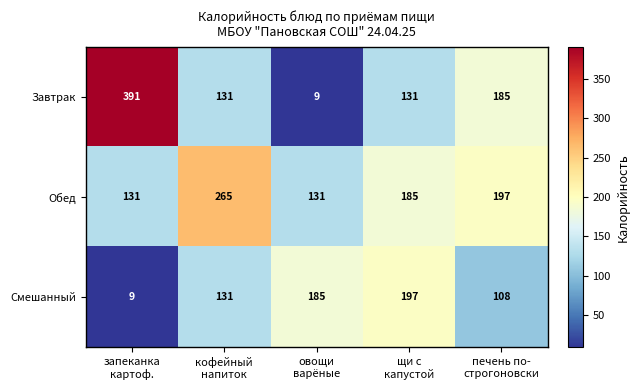

Reading left to right, list all the values displayed in this chart.

Завтрак: 391	131	9	131	185
Обед: 131	265	131	185	197
Смешанный: 9	131	185	197	108